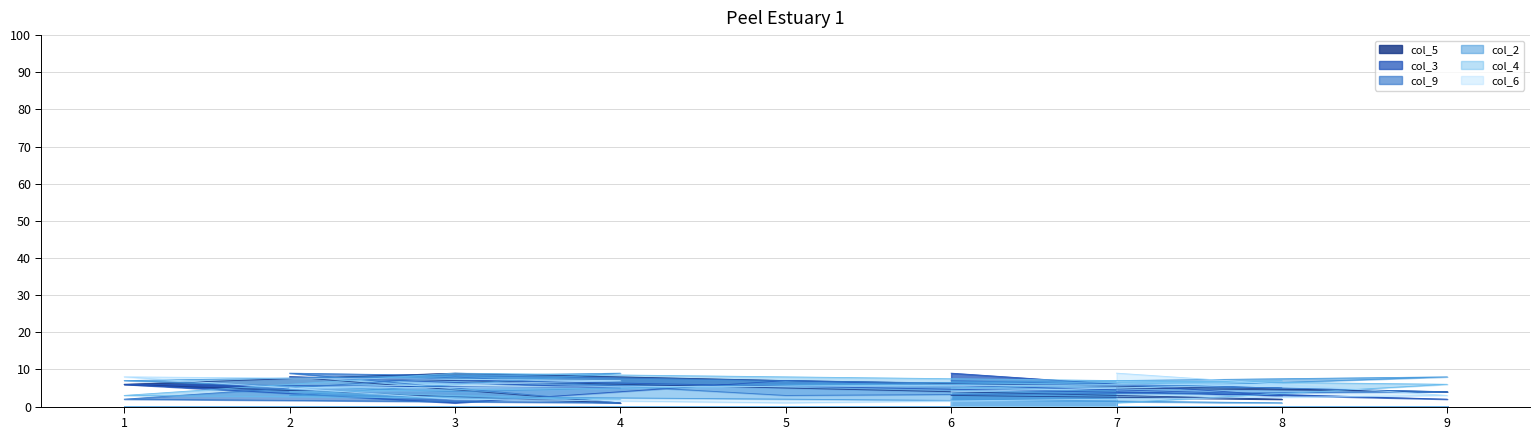

Reading left to right, transcribe all the data shown in this chart.

col_5: 3	2	8	1	6	9	7	4	5
col_3: 9	3	8	5	6	1	7	2	4
col_9: 7	5	9	1	2	8	3	4	6
col_2: 2	1	3	9	7	4	6	8	5
col_4: 5	7	4	2	3	9	8	6	1
col_6: 4	6	5	7	8	2	1	3	9